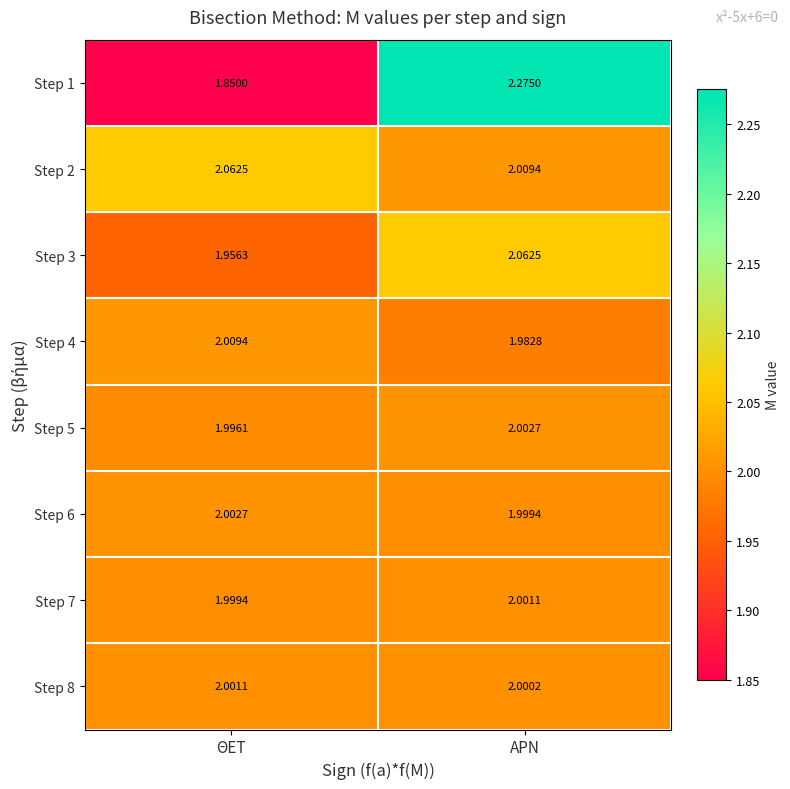

At which label does Step 7 first exceed 2?

ΑΡΝ